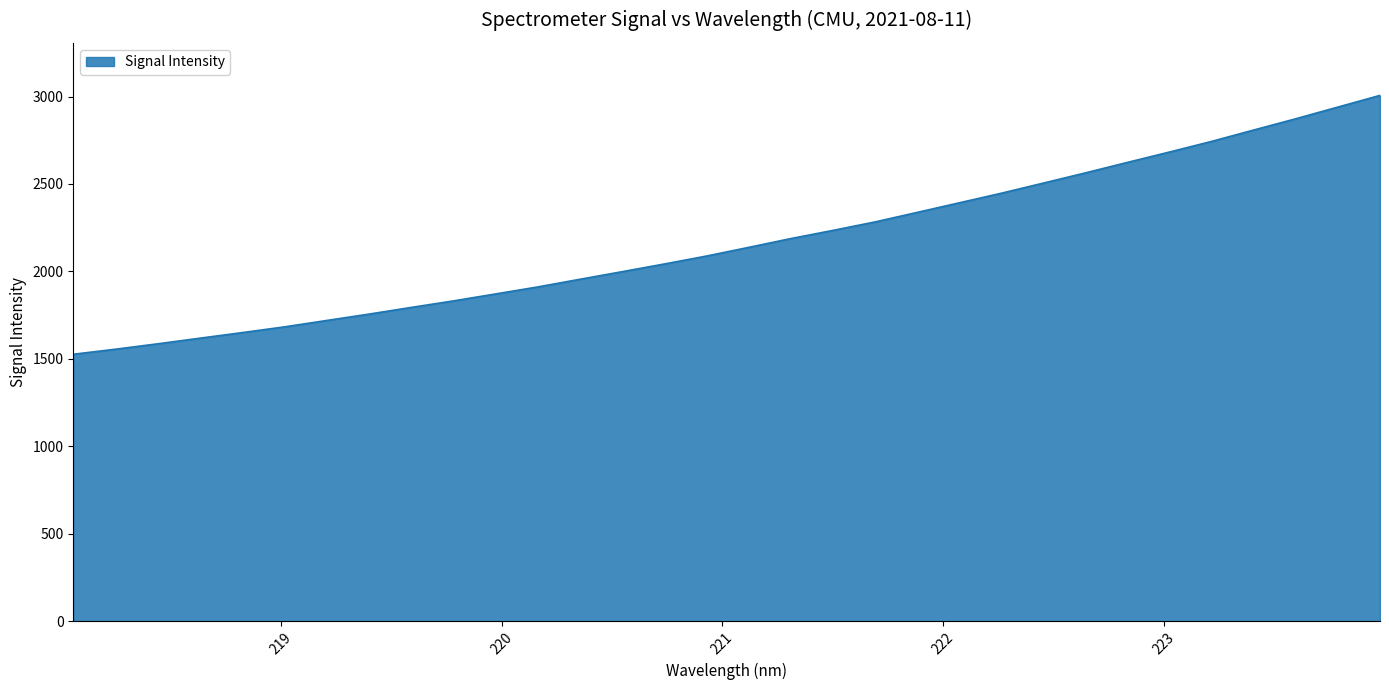

What is the difference between the maximum and minimum values?

1480.3